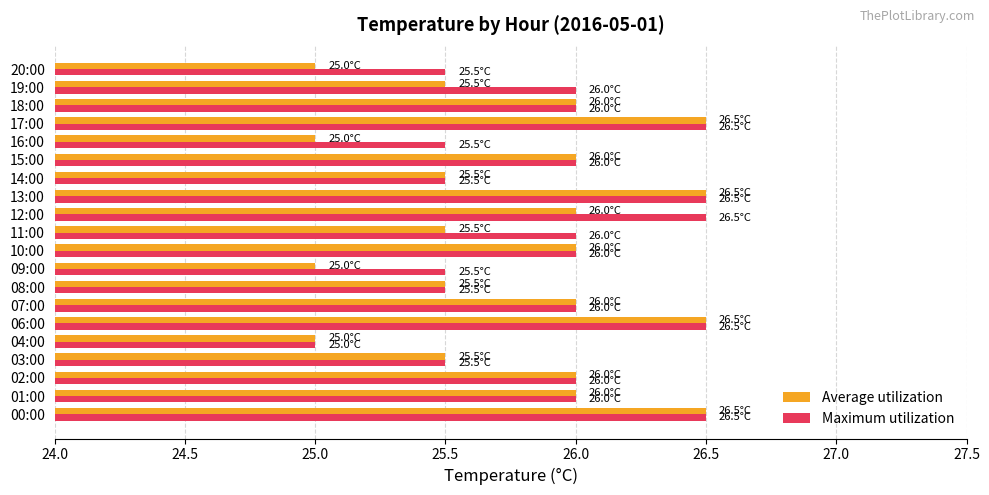

Rank the series by their average value, from highest to lowest.

Maximum utilization, Average utilization